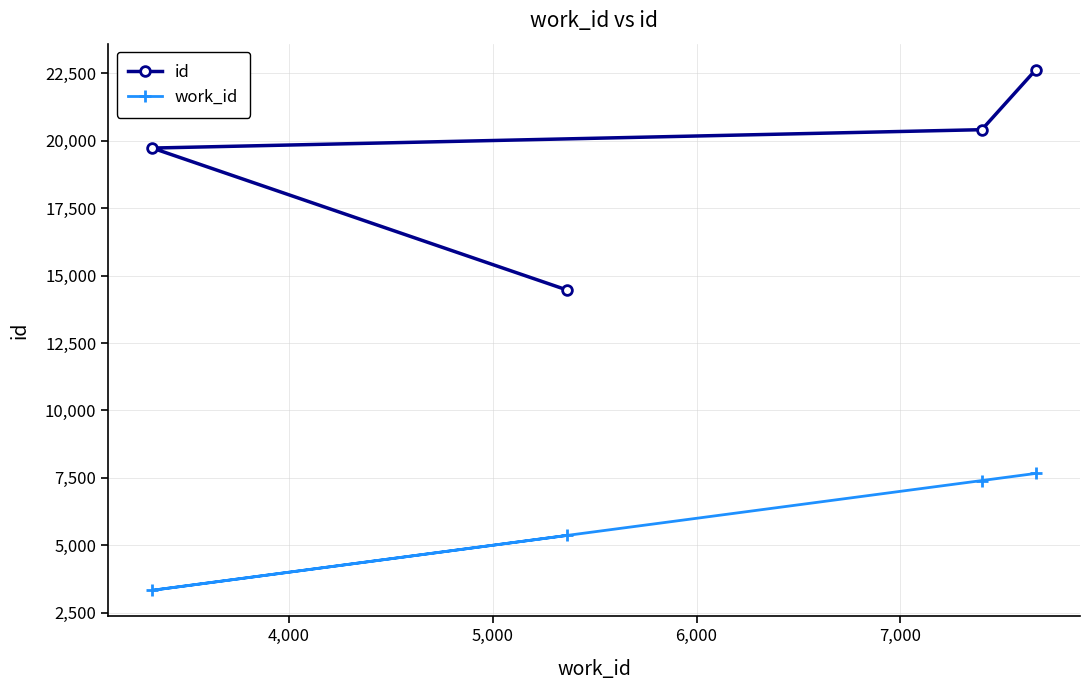

List the series in order of their overall mean, lowest first.

work_id, id